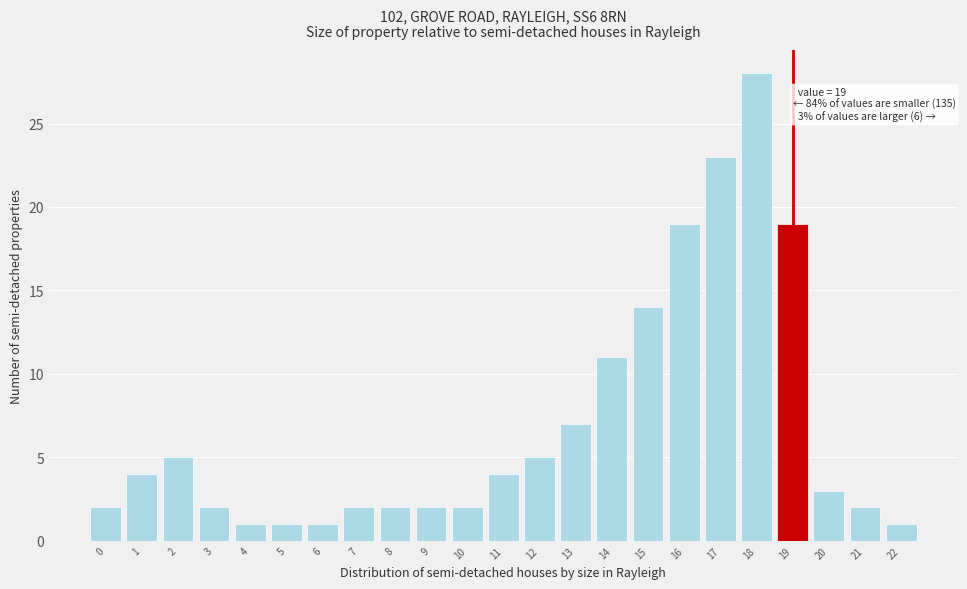

Reading left to right, list all the values displayed in this chart.

2	4	5	2	1	1	1	2	2	2	2	4	5	7	11	14	19	23	28	19	3	2	1